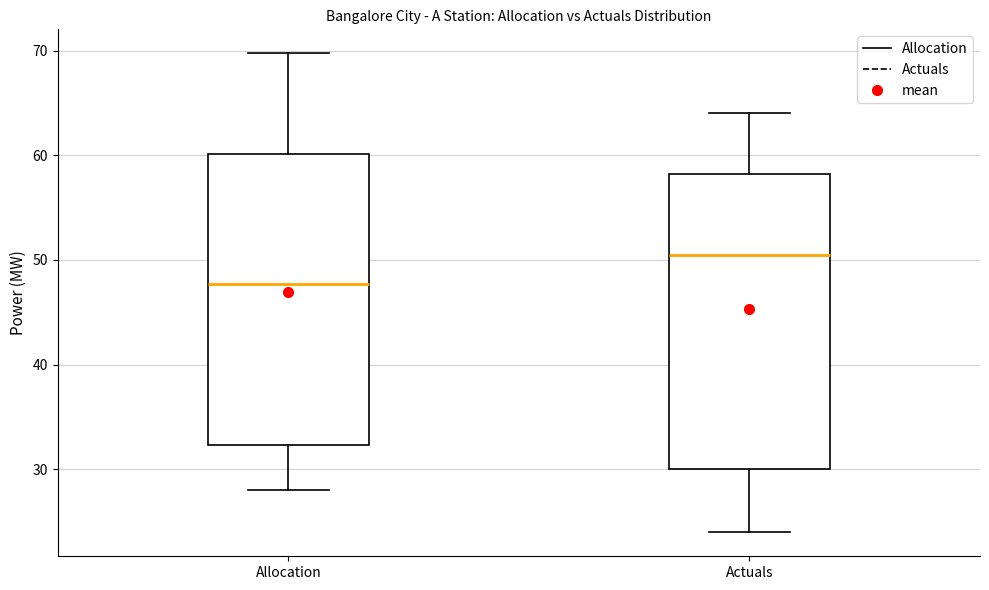

Reading left to right, read every box against the y-axis: the position of its median line, the range the box covers, and the ends of its whiskers. The values are not printed on the chart, so give them approximately, as read against the axis.

Allocation: median 48, box 32 to 60, whiskers 28 to 70
Actuals: median 51, box 30 to 58, whiskers 24 to 64